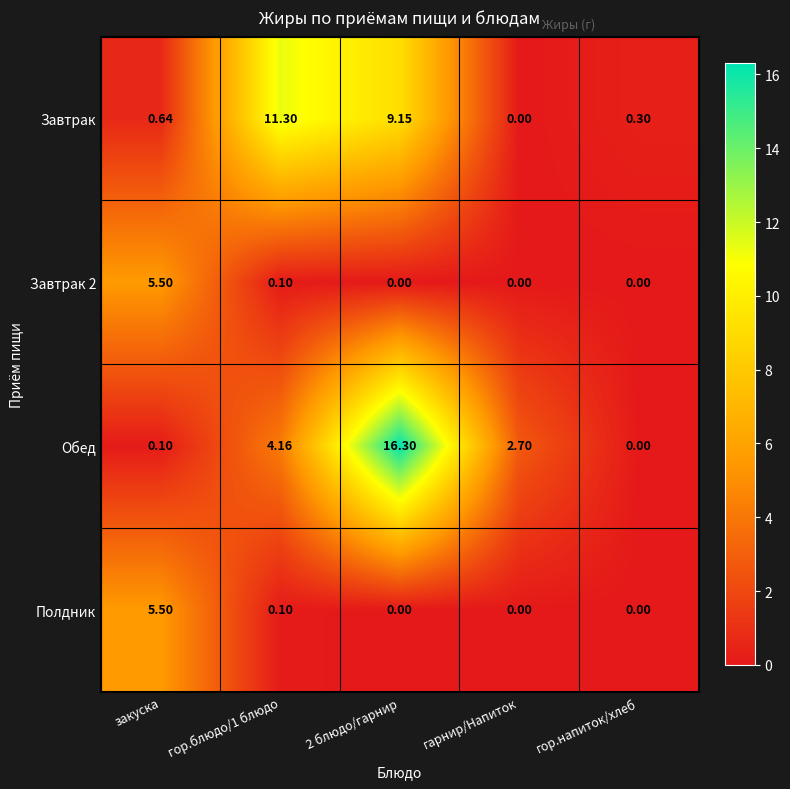

Which series has the largest range (max minus min)?

Обед